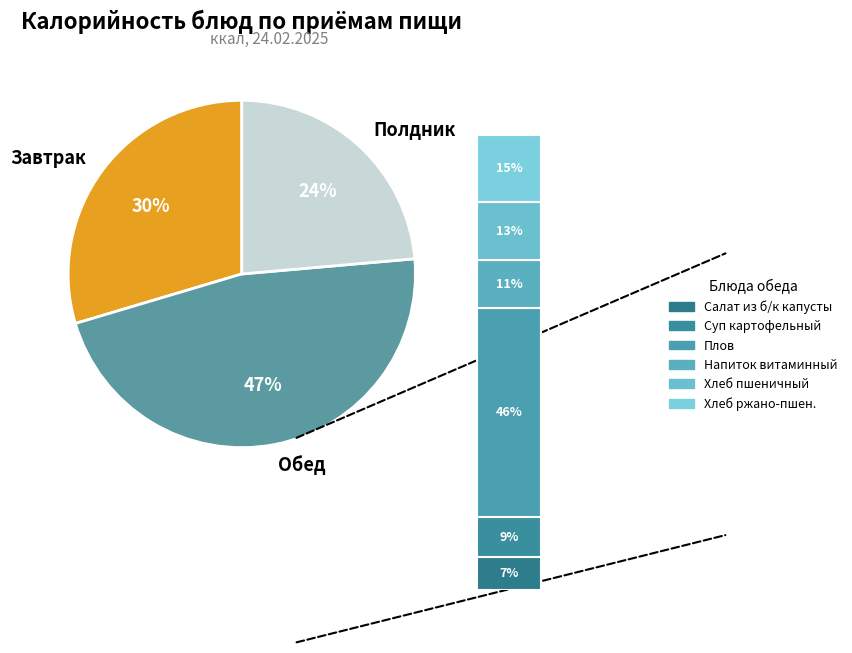

Is Суп картофельный с крупой the majority of the pie?

No